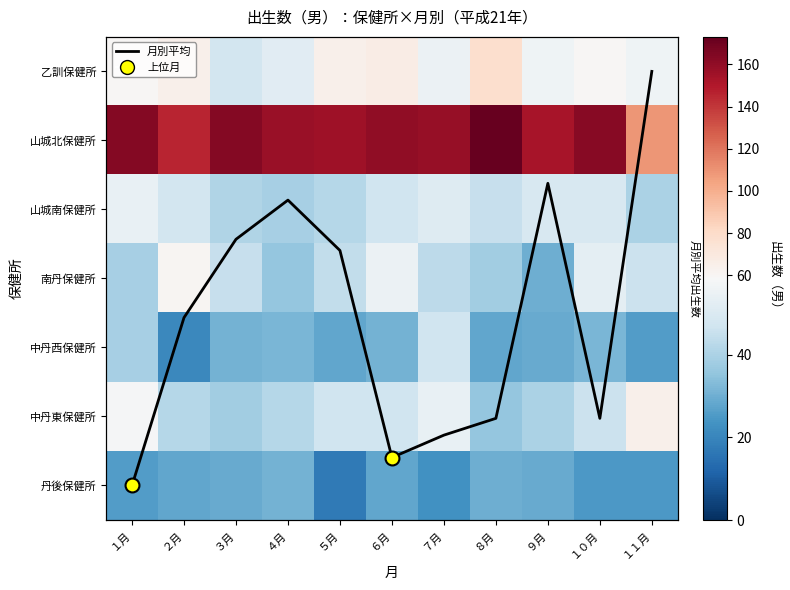

Where is 中丹西保健所 nearest to the value 34?

４月